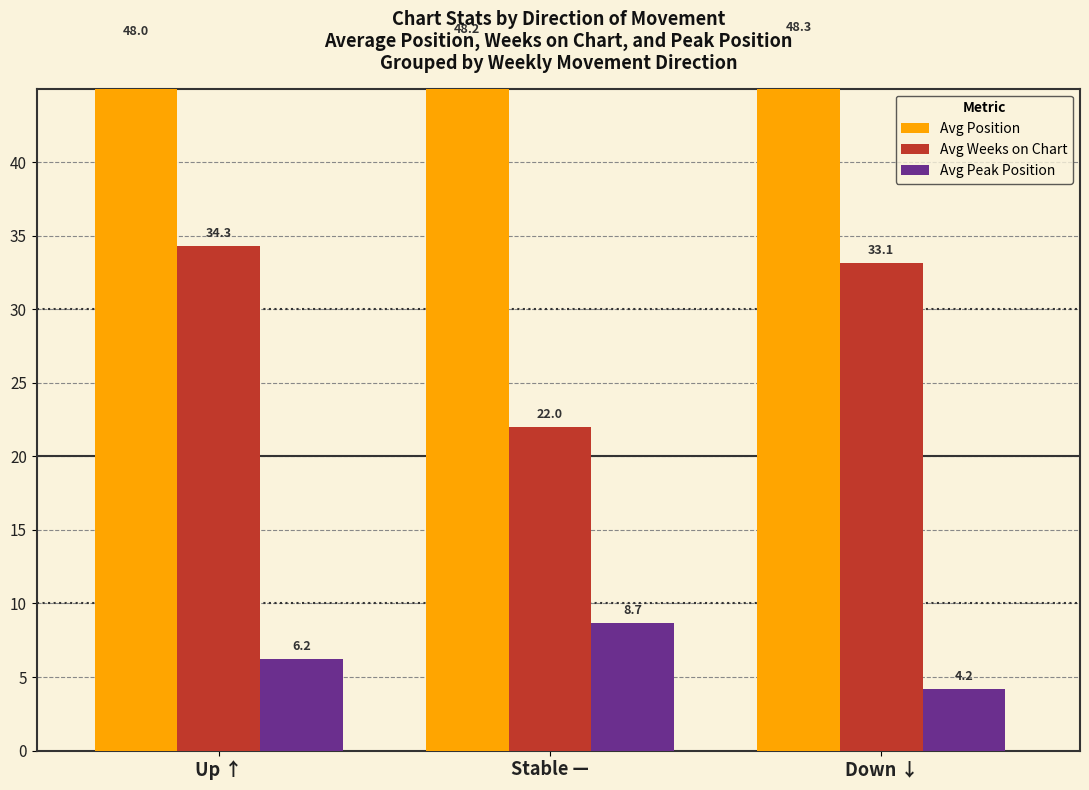

At which label does Avg Weeks on Chart first exceed 33?

Up ↑